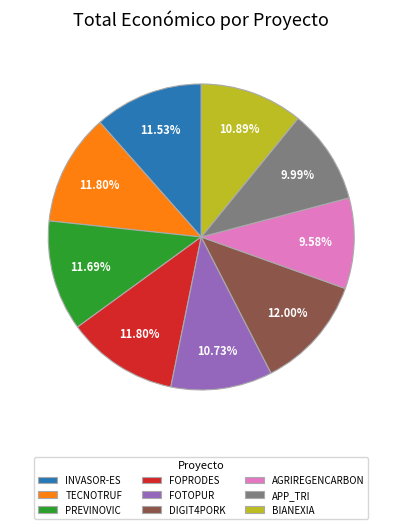

Is the sum of APP_TRI and PREVINOVIC greater than half?

No